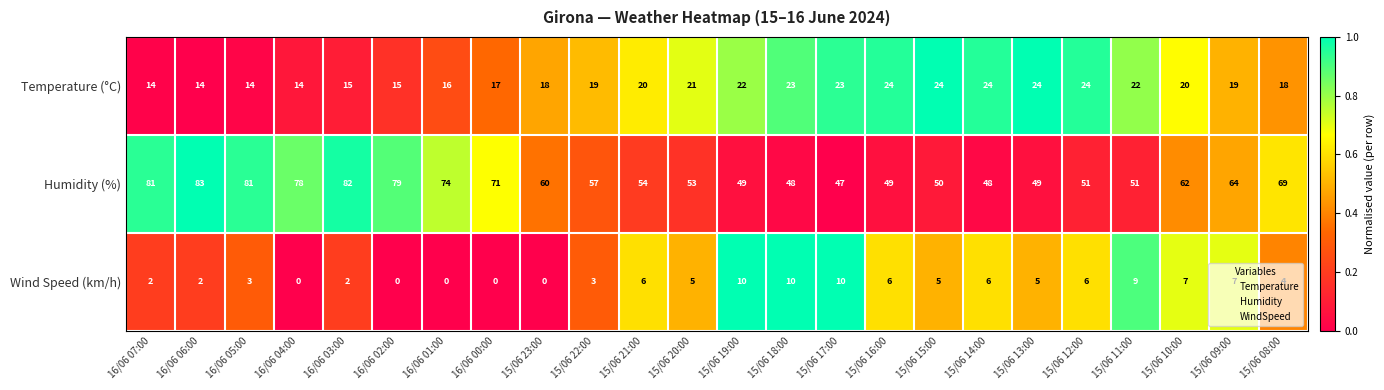

What is the total value across all series at 16/06 02:00?

94